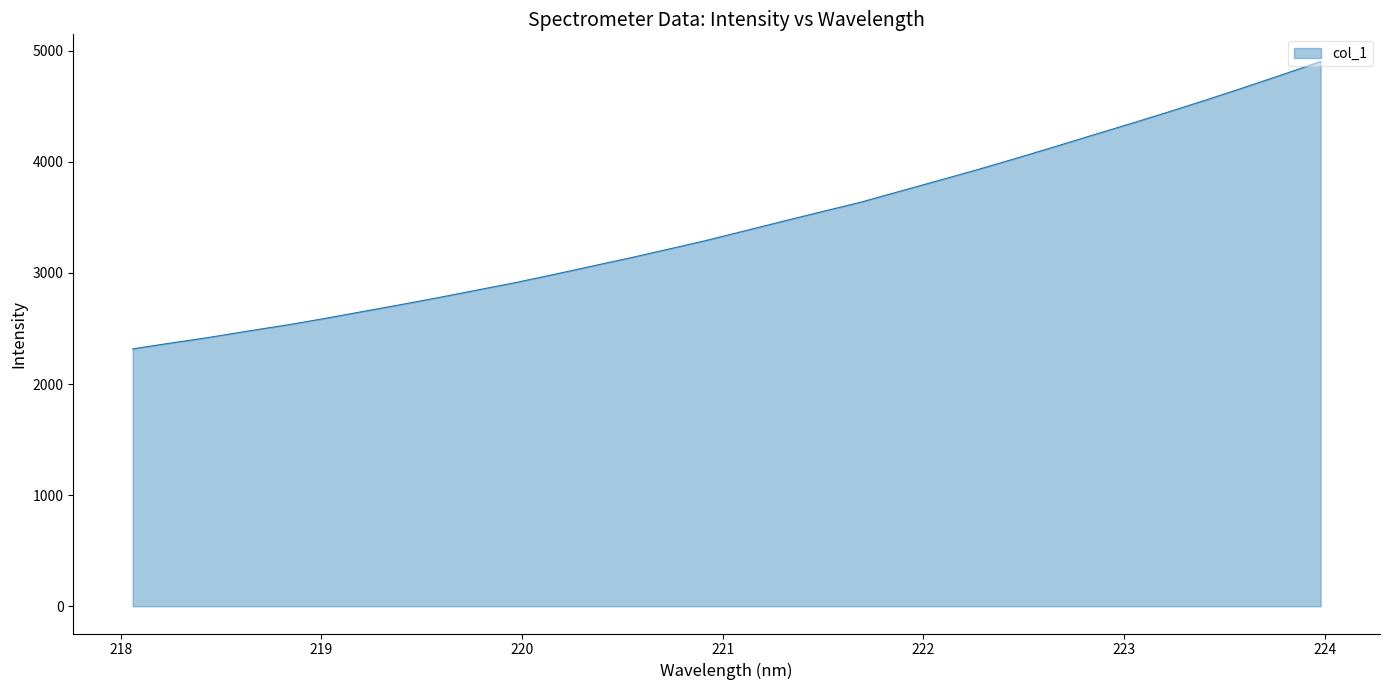

What is the difference between the maximum and minimum values?

2585.2